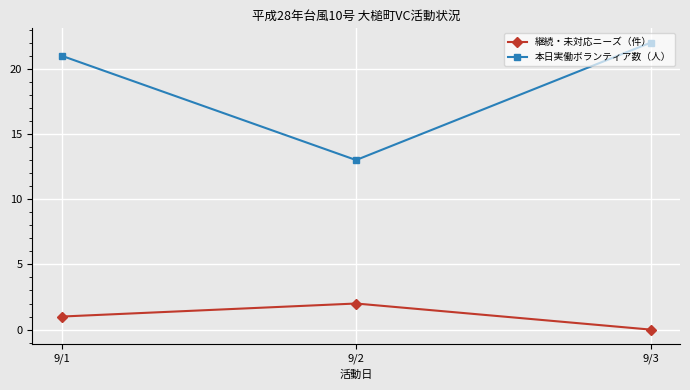

What are all the series names shown in the legend?

継続・未対応ニーズ（件）, 本日実働ボランティア数（人）